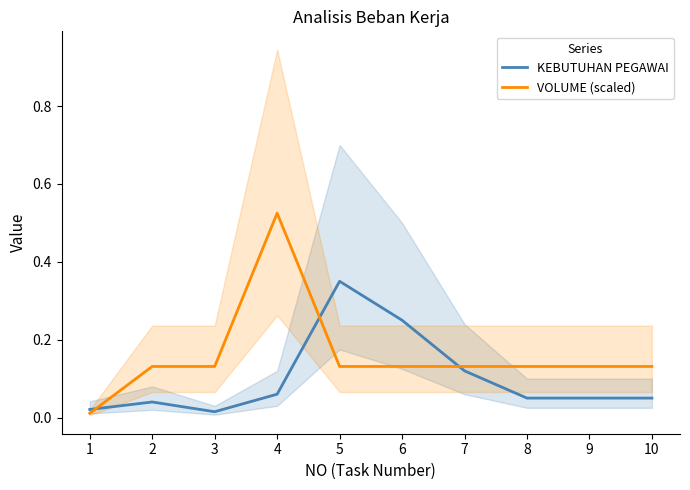

Is it true that VOLUME (scaled) equals 0.1 at 8?

True